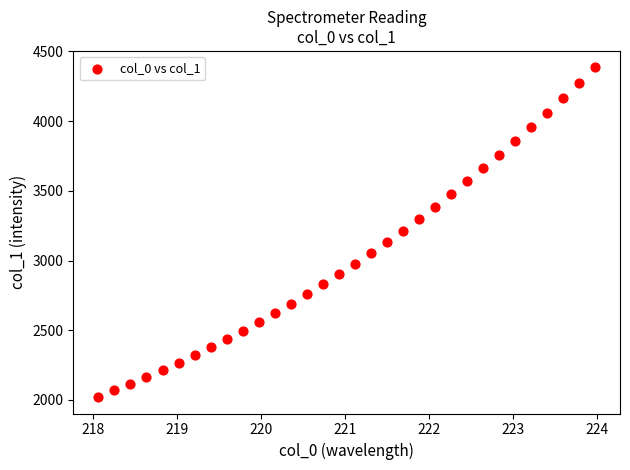

What is the range of Y values (max minus min)?

2363.7